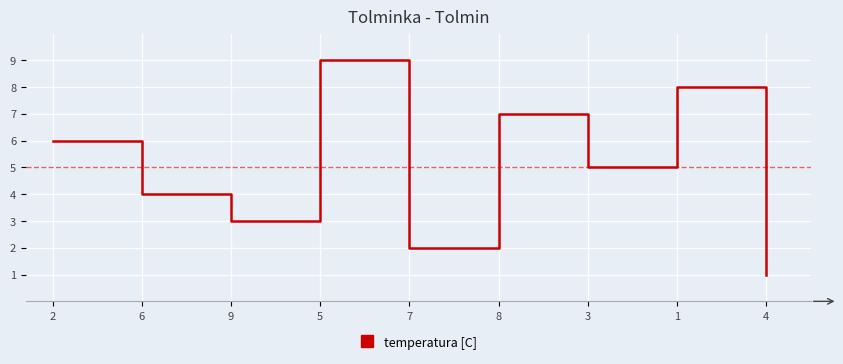

Where does the data first go above 5?

2